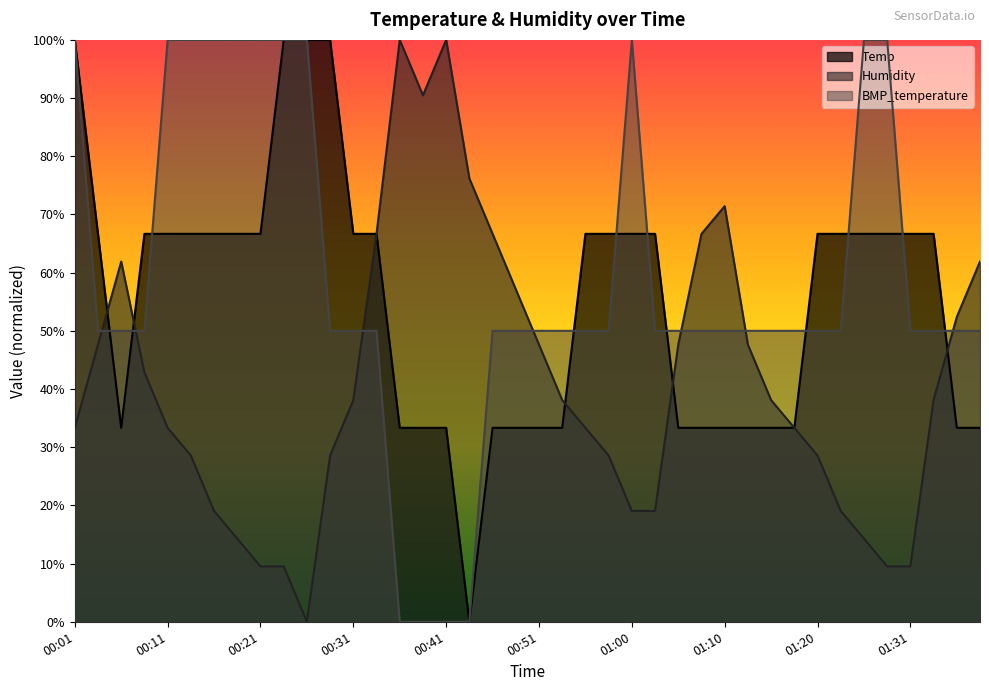

List the series in order of their peak value, highest first.

Humidity, Temp, BMP_temperature